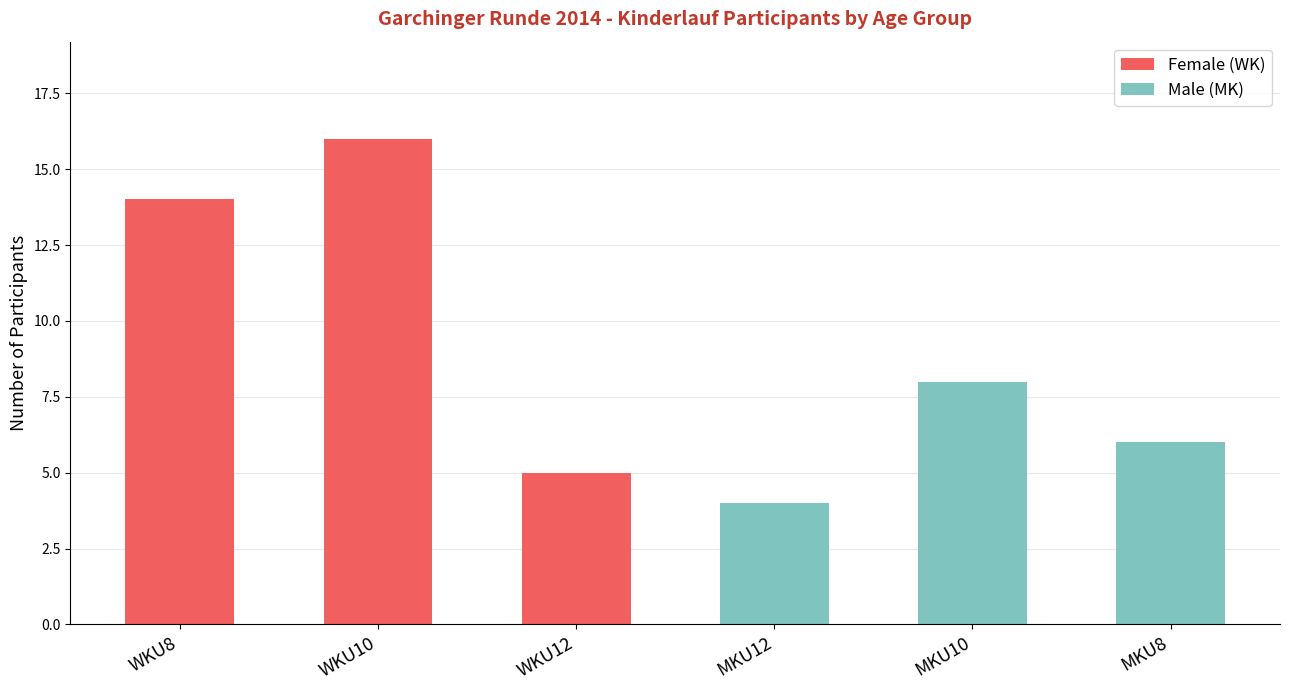

Reading left to right, transcribe the values for Female (WK).

WKU8=14	WKU10=16	WKU12=5	MKU12=0	MKU10=0	MKU8=0